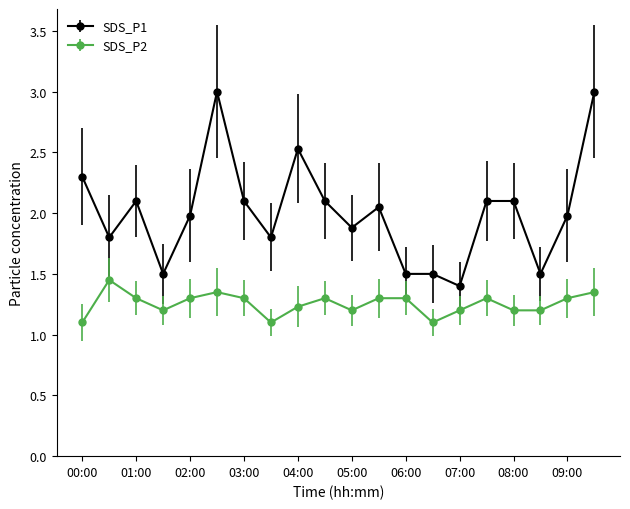

List the series in order of their overall mean, highest first.

SDS_P1, SDS_P2